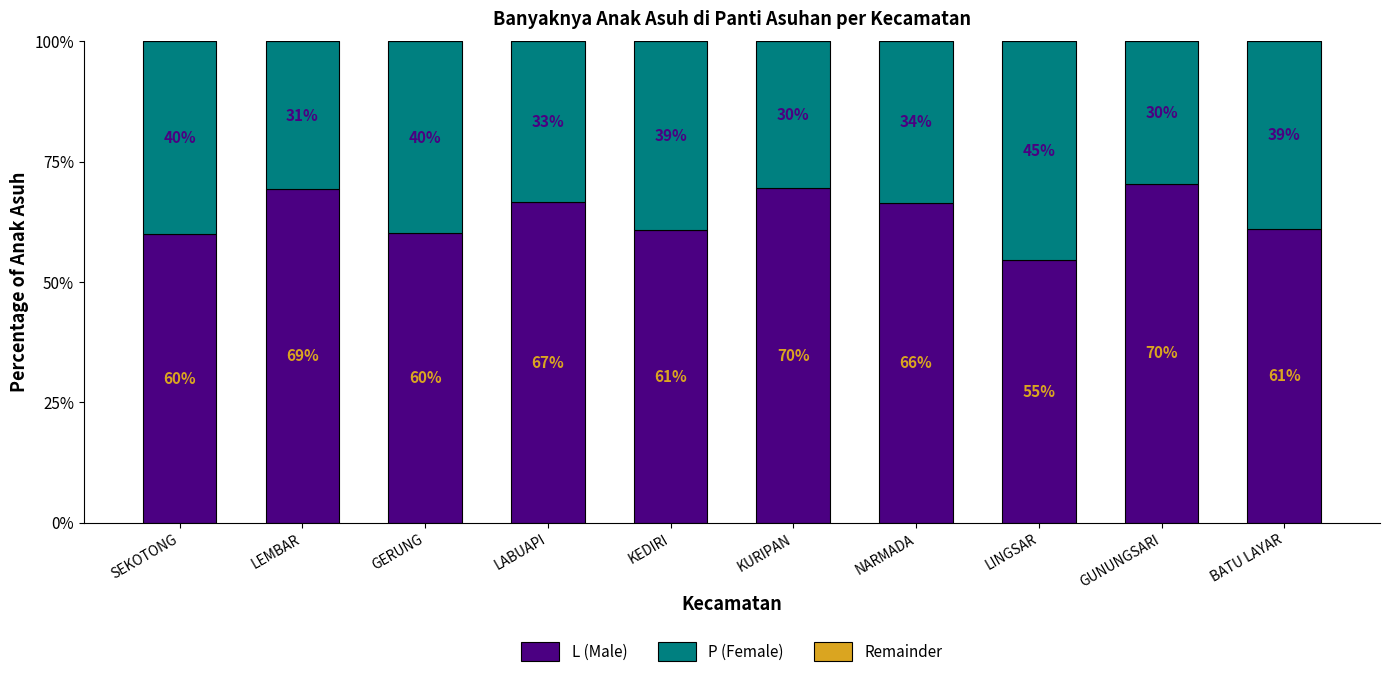

At which label does L (Male) first exceed 66?

LEMBAR